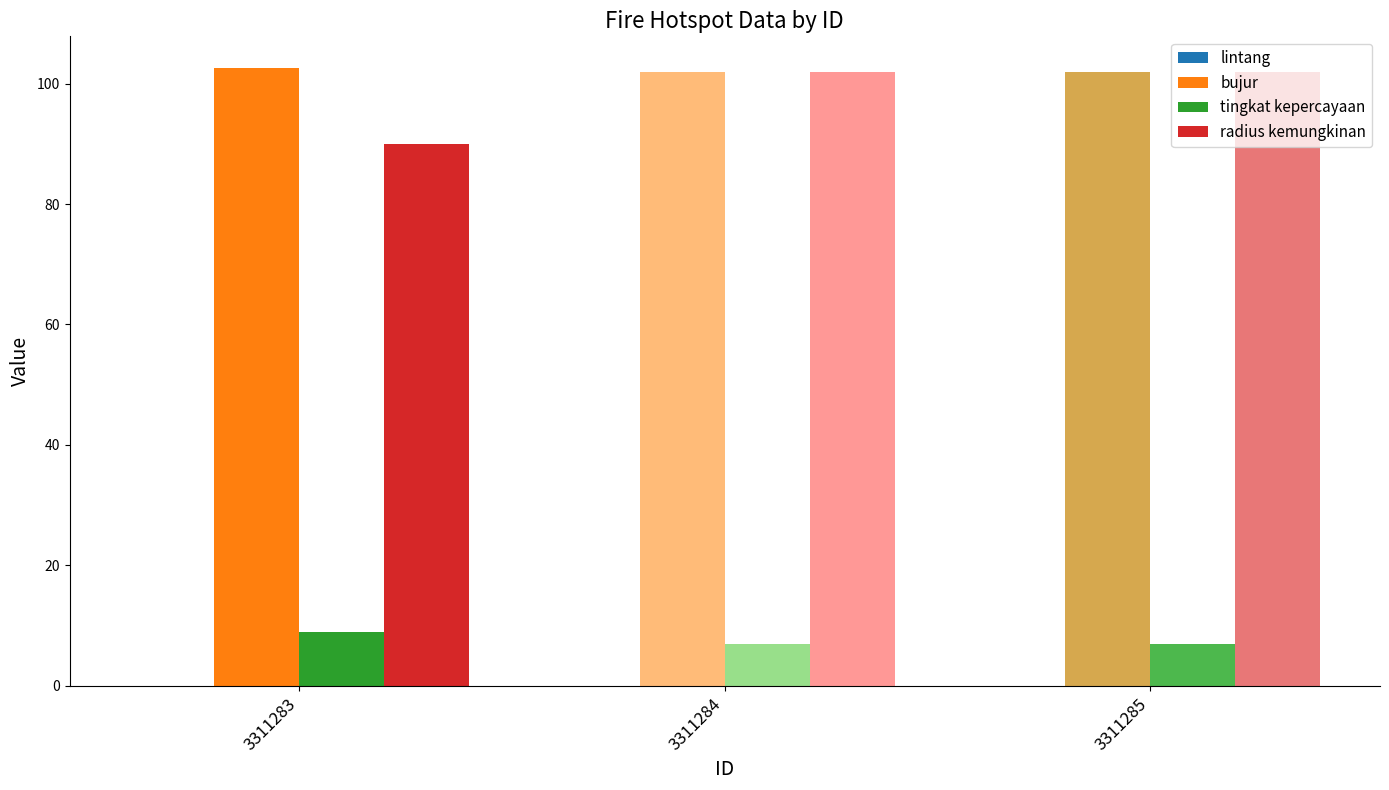

Reading left to right, extract all data points from this chart.

lintang: 3311283=-2.4	3311284=-2.4	3311285=-2.6
bujur: 3311283=102.6	3311284=101.9	3311285=102.0
tingkat kepercayaan: 3311283=9.0	3311284=7.0	3311285=7.0
radius kemungkinan: 3311283=90.0	3311284=102.0	3311285=102.0